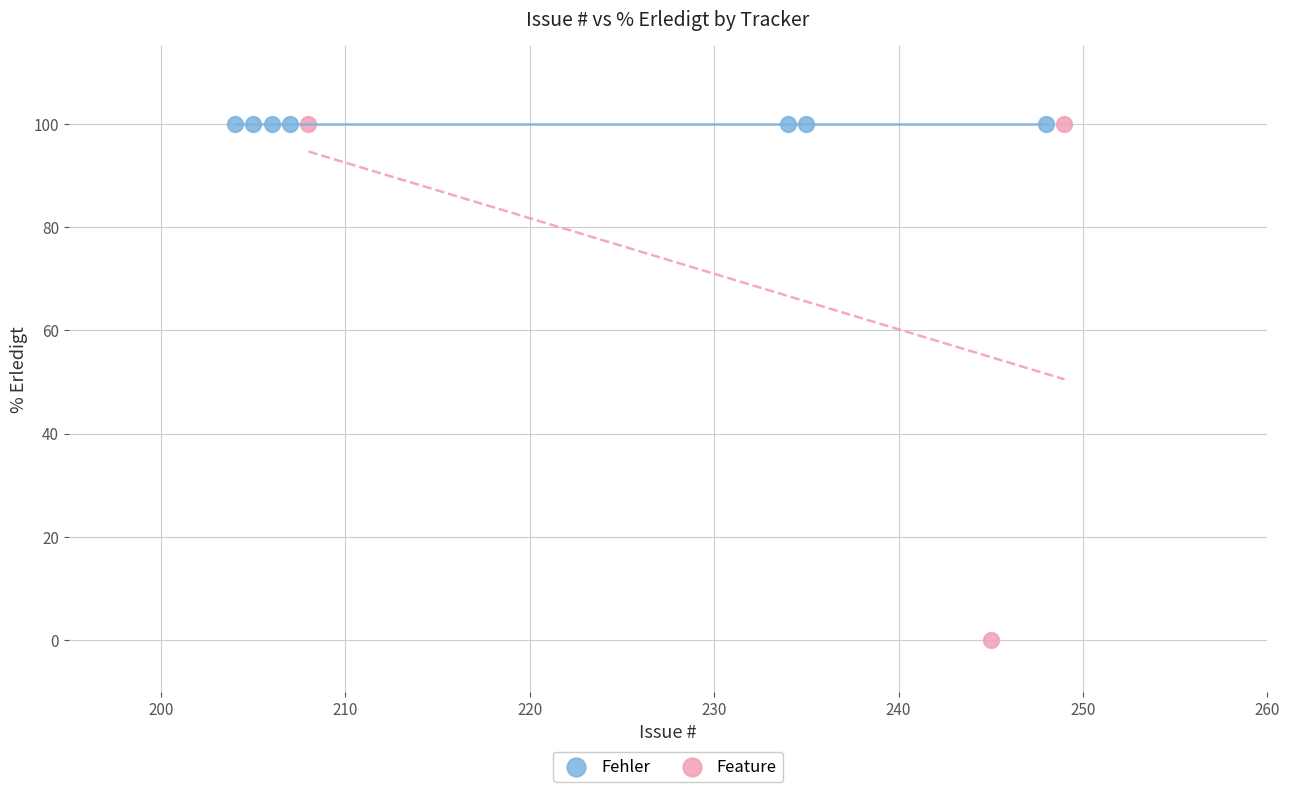

Which series contains the lowest Y value?

Feature